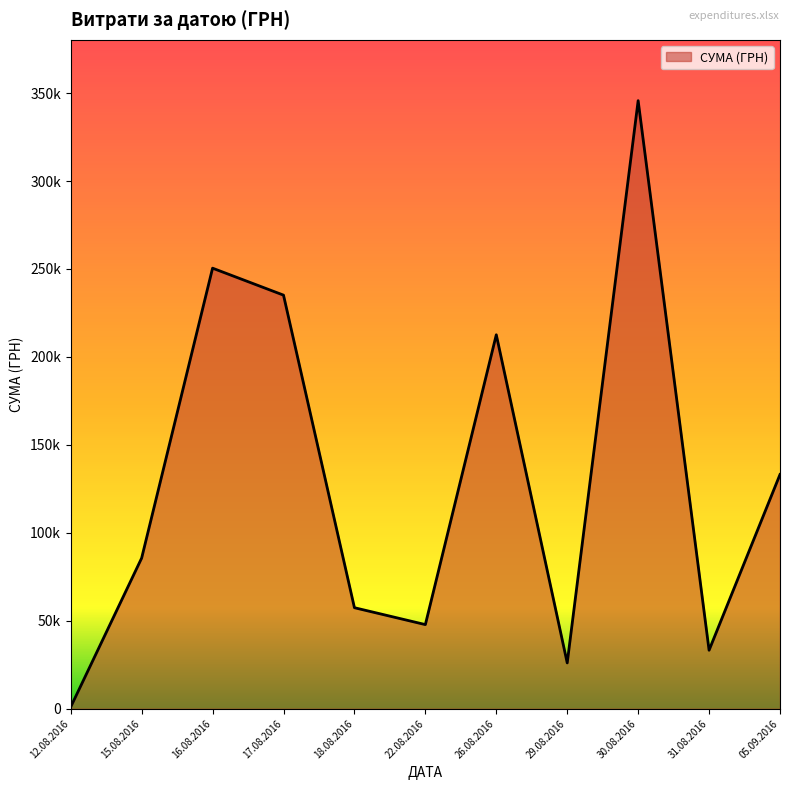

Which category has the highest value across all series?

30.08.2016